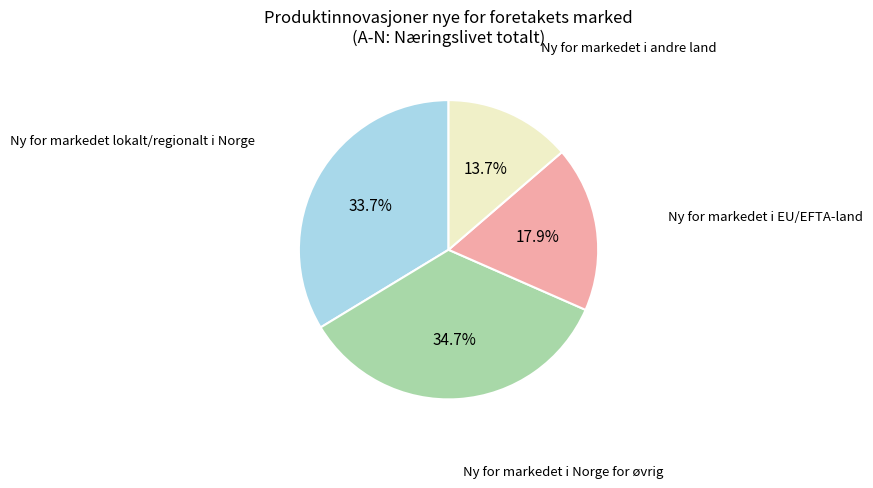

Does any single category account for the majority?

No